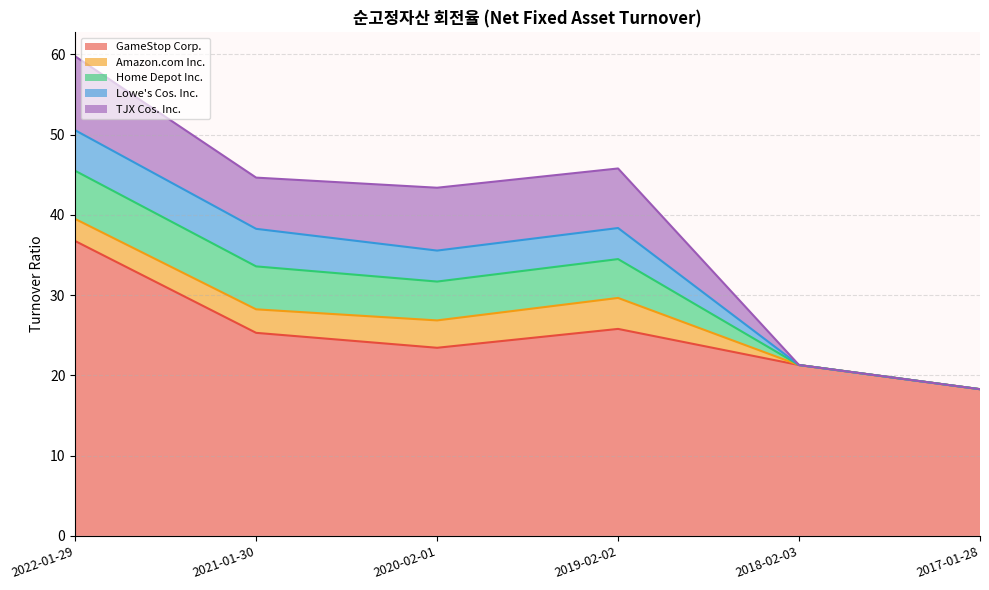

What is the difference between the second highest and second lowest values in the TJX Cos. Inc. series?

7.8